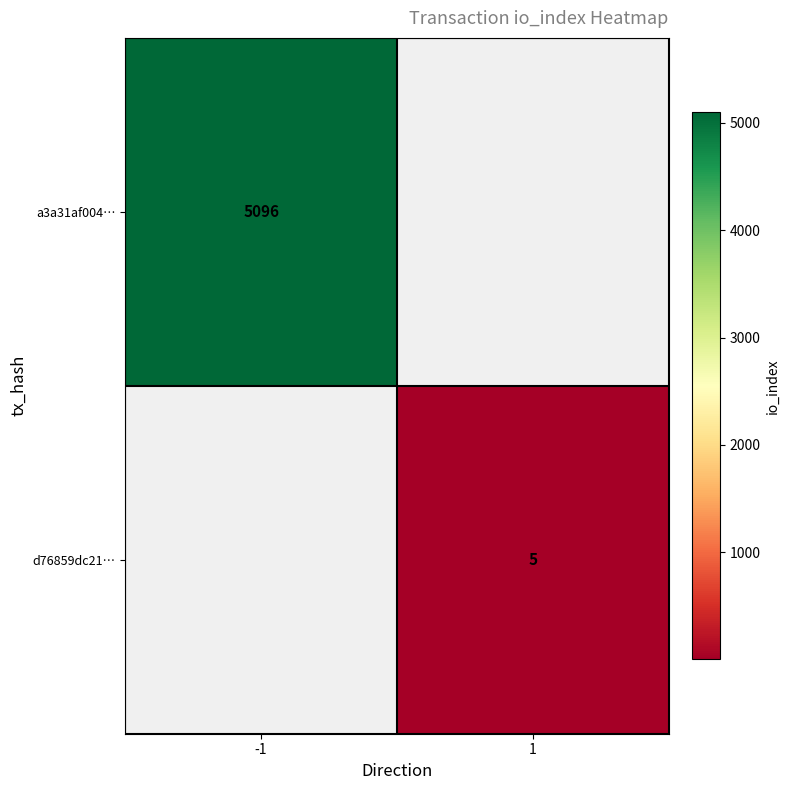

The value of a3a31af004… at -1 is 7275. True or false?

False